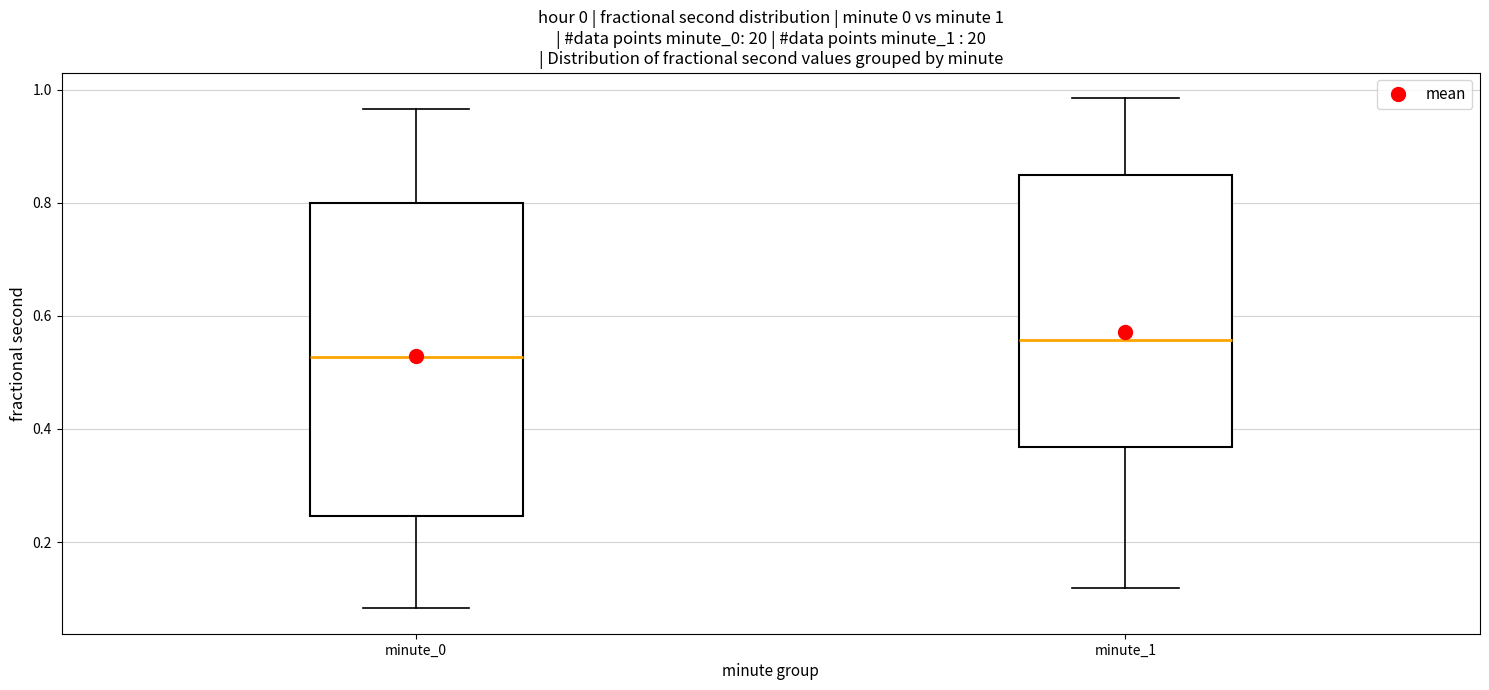

Comparing the boxes themselves (not the whiskers), which one is the tallest?

minute_0